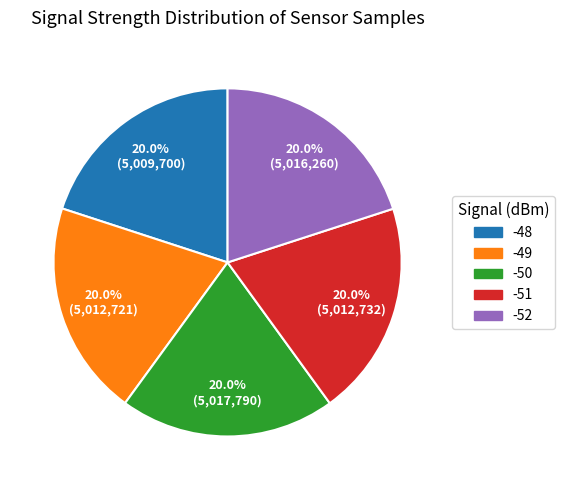

Is there a majority slice in this chart?

No